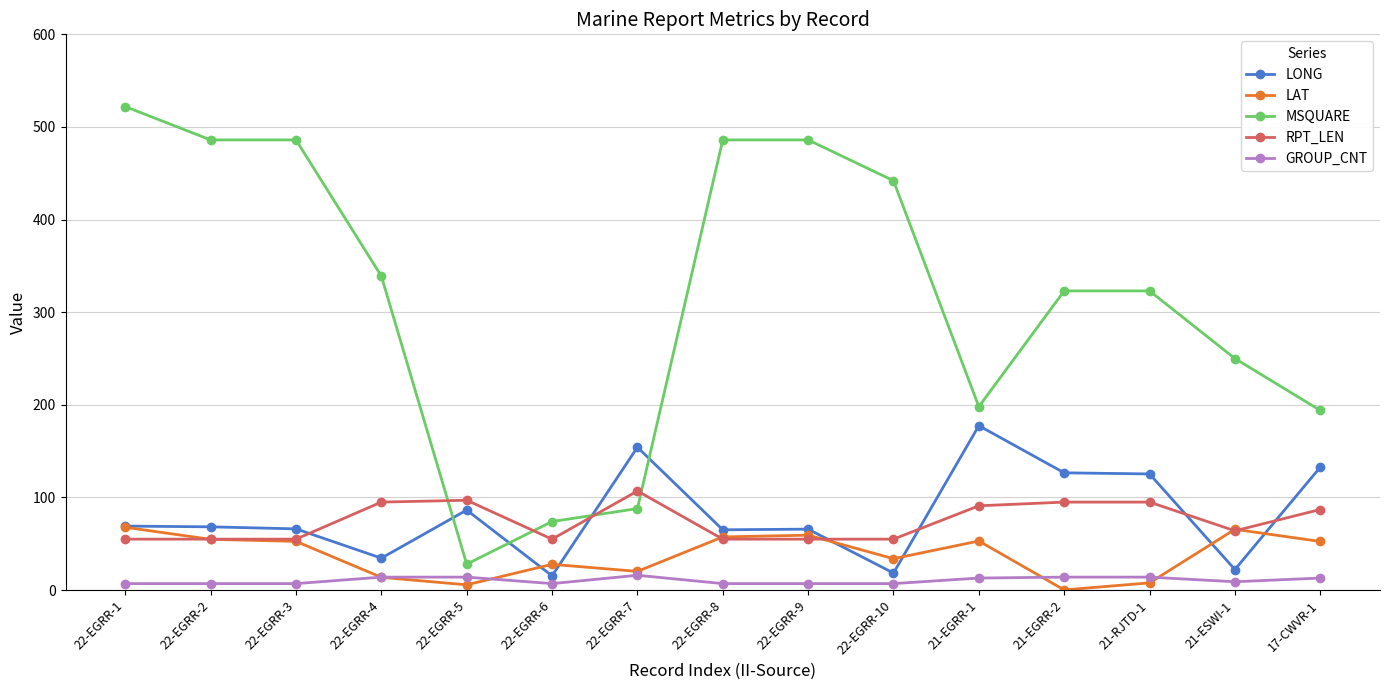

The value of RPT_LEN at 22-EGRR-10 is 55.0. True or false?

True